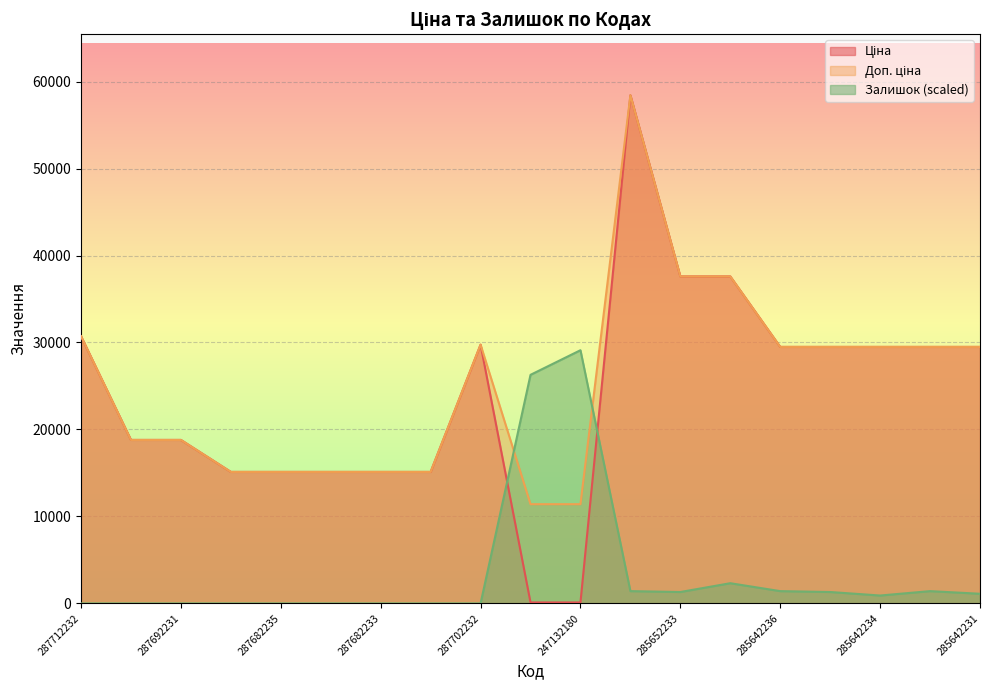

The Доп. ціна series shows 22282.0 at 287682234. True or false?

False